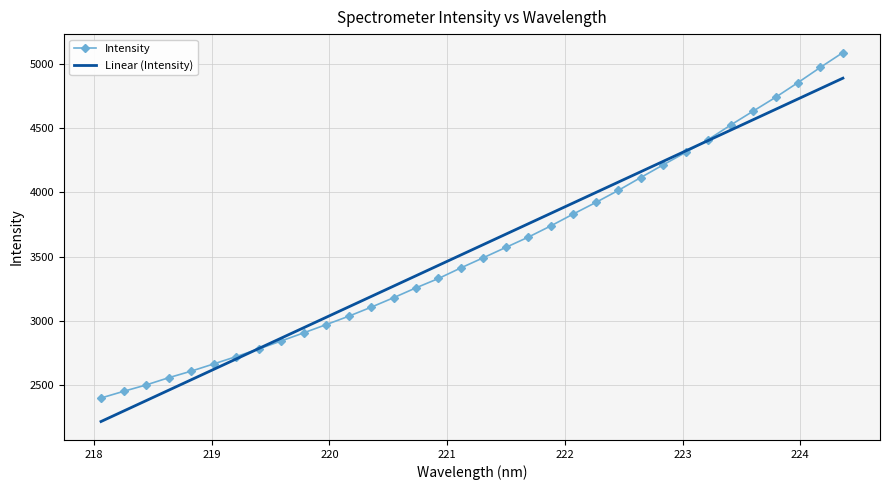

What is the maximum value for Linear (Intensity)?

4887.0